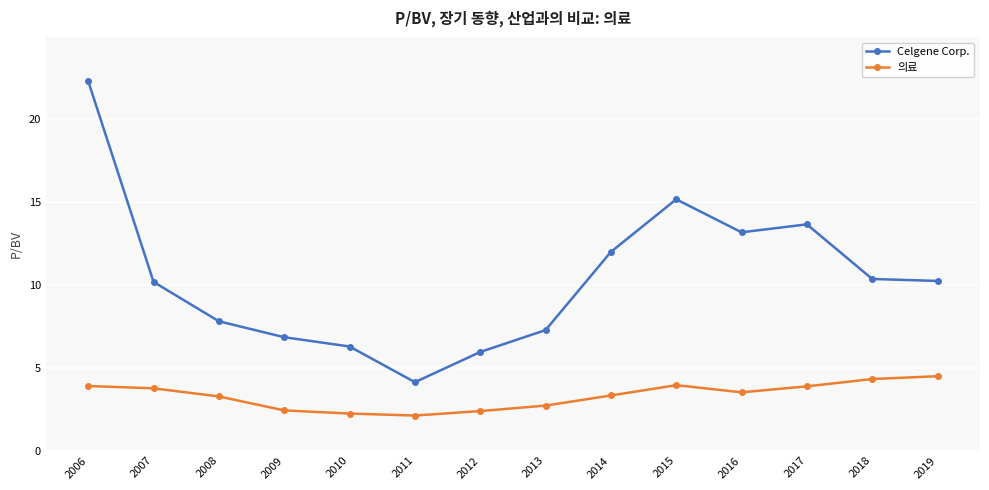

What is the difference between the maximum and minimum values in the Celgene Corp. series?

18.1